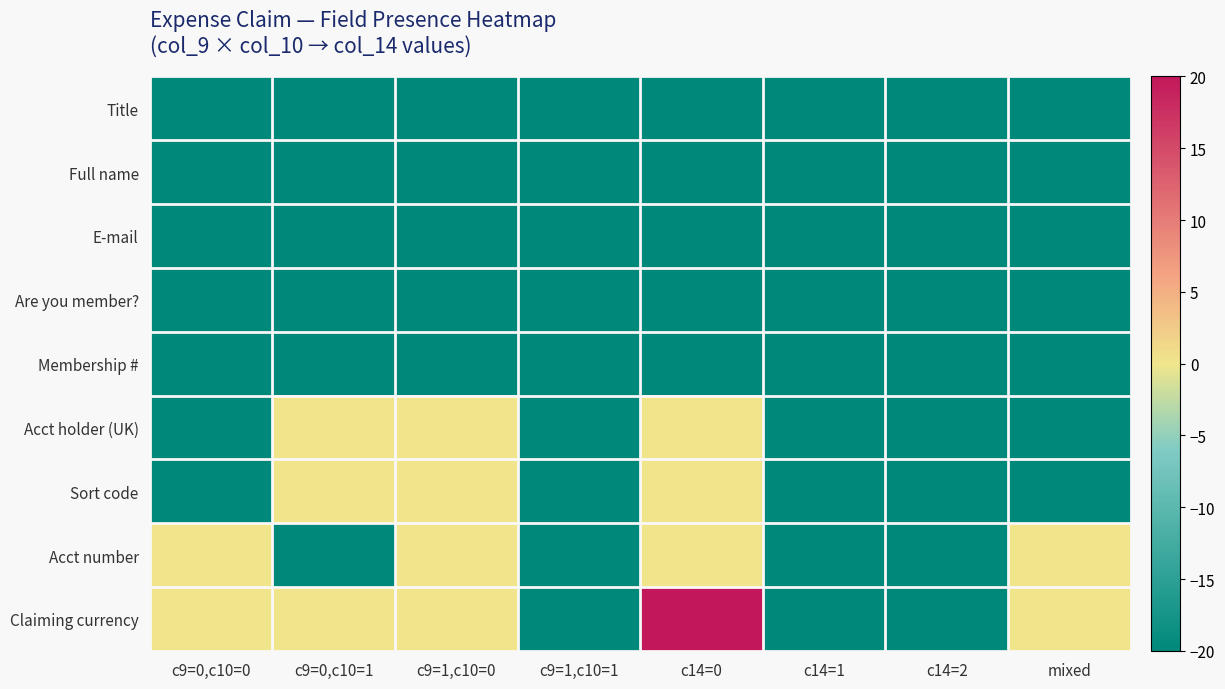

What is the greatest value displayed?

20